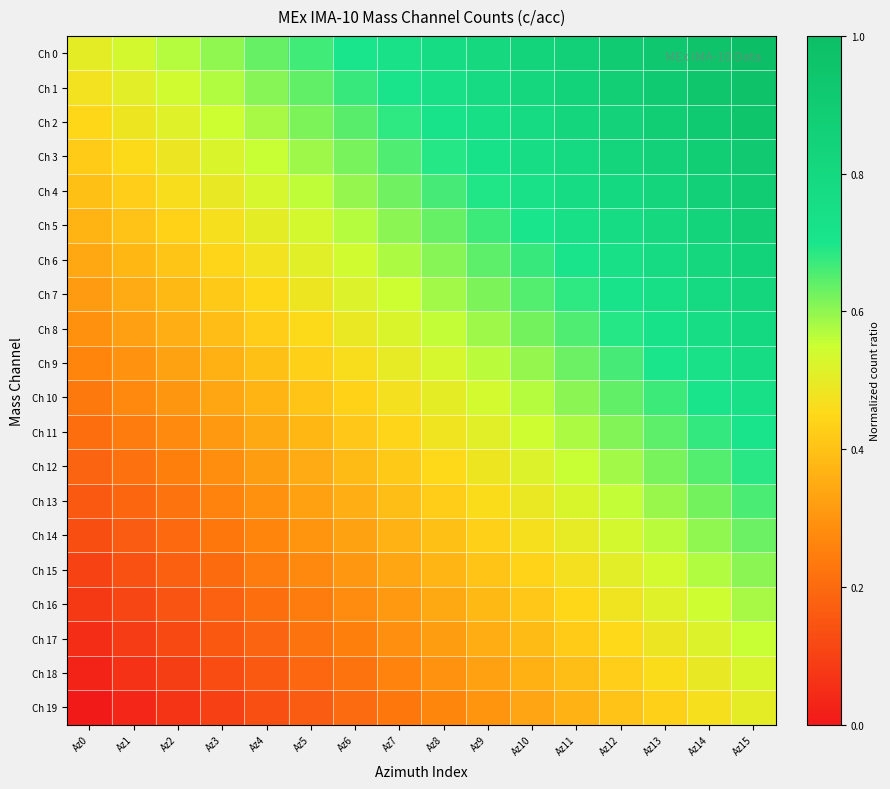

Which label corresponds to the largest value in the chart?

Az15